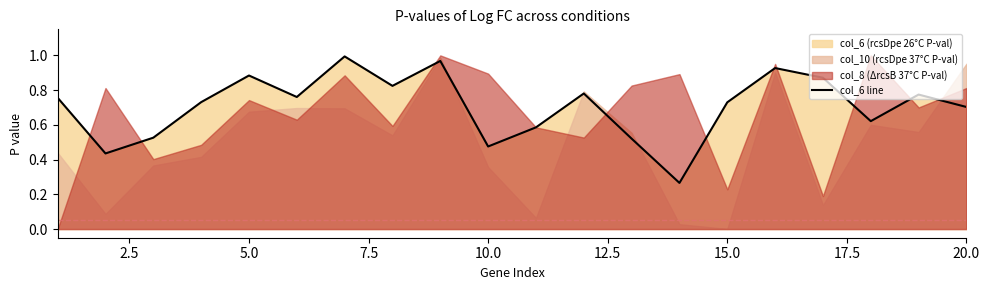

What is the maximum value shown in the chart?

1.0